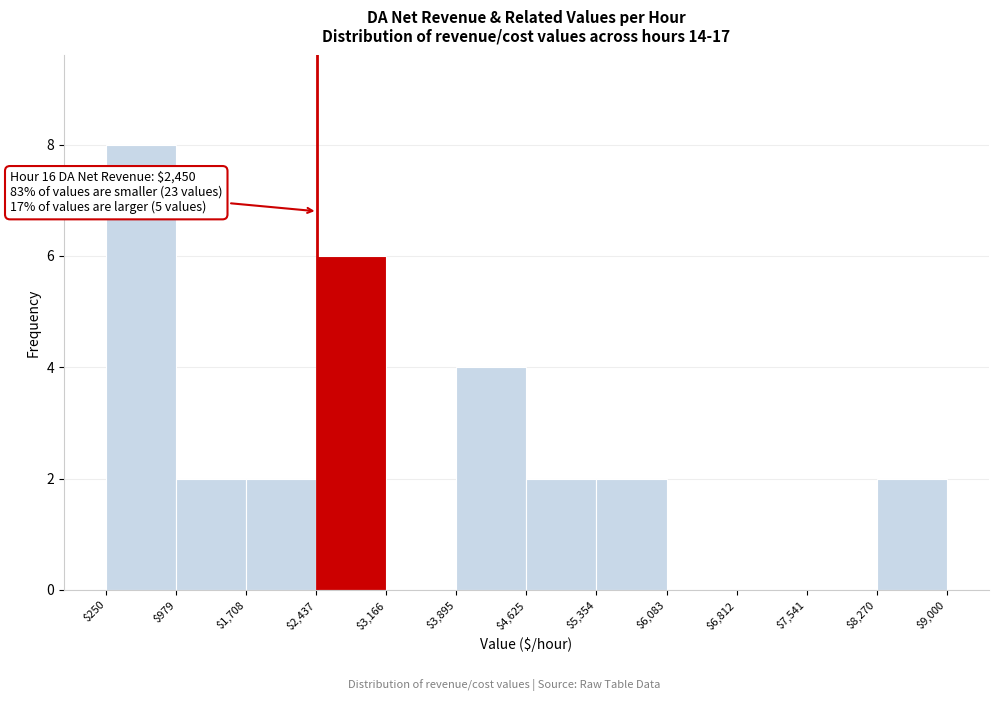

Which range on the x-axis has the tallest bar?

$250 to $979